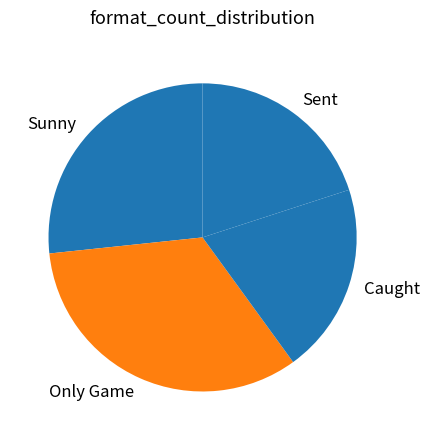

Is it true that Only Game is 33% of the pie?

True